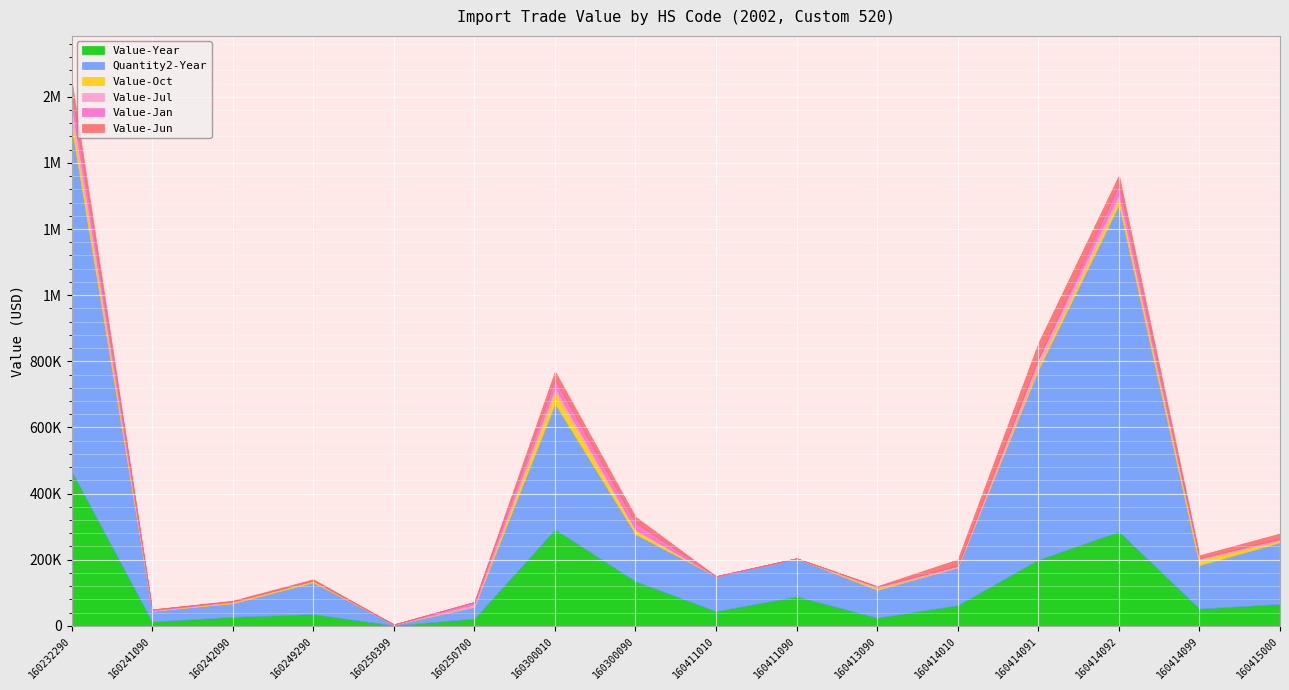

What are all the series names shown in the legend?

Value-Year, Quantity2-Year, Value-Oct, Value-Jul, Value-Jan, Value-Jun